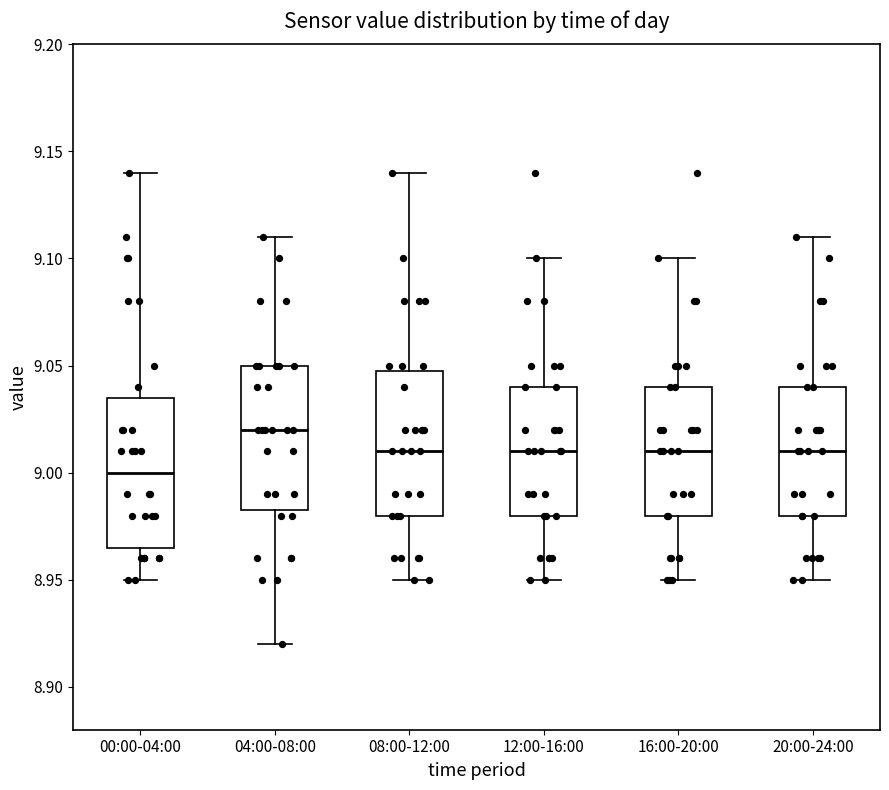

Where does the lower whisker of the box for 20:00-24:00 end on the y-axis? The values are not printed on the chart, so give them approximately, as read against the axis.

8.950